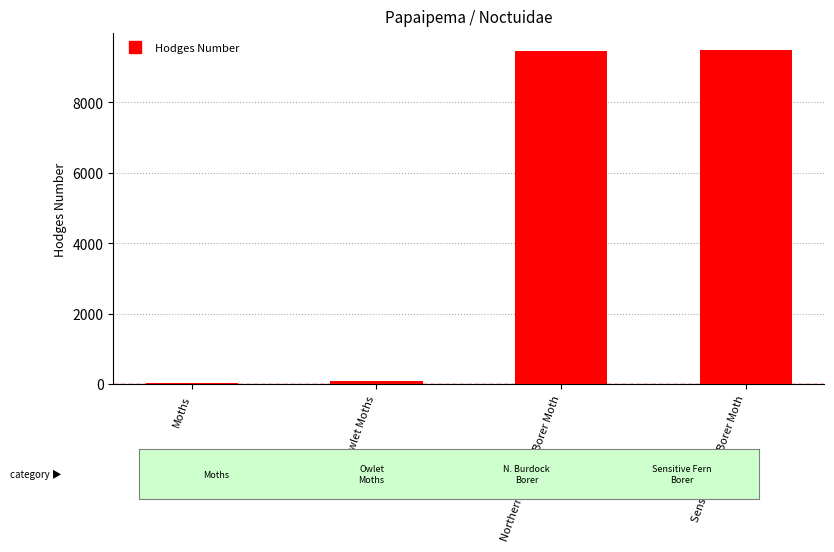

What is the greatest value displayed?

9483.0